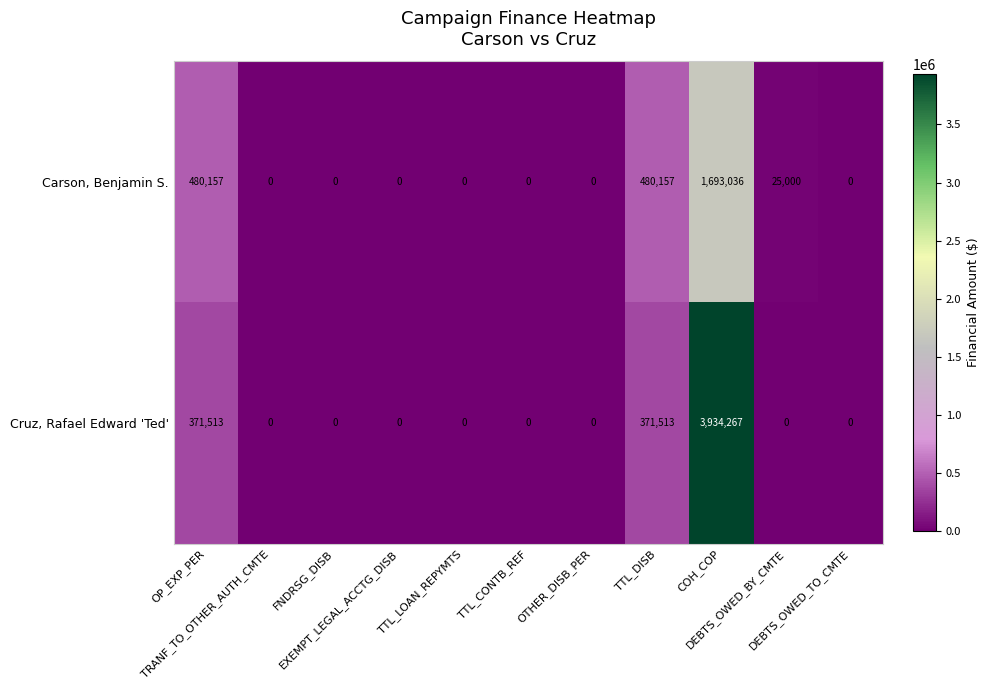

What is the difference between the maximum and second lowest values in the Carson, Benjamin S. series?

1693036